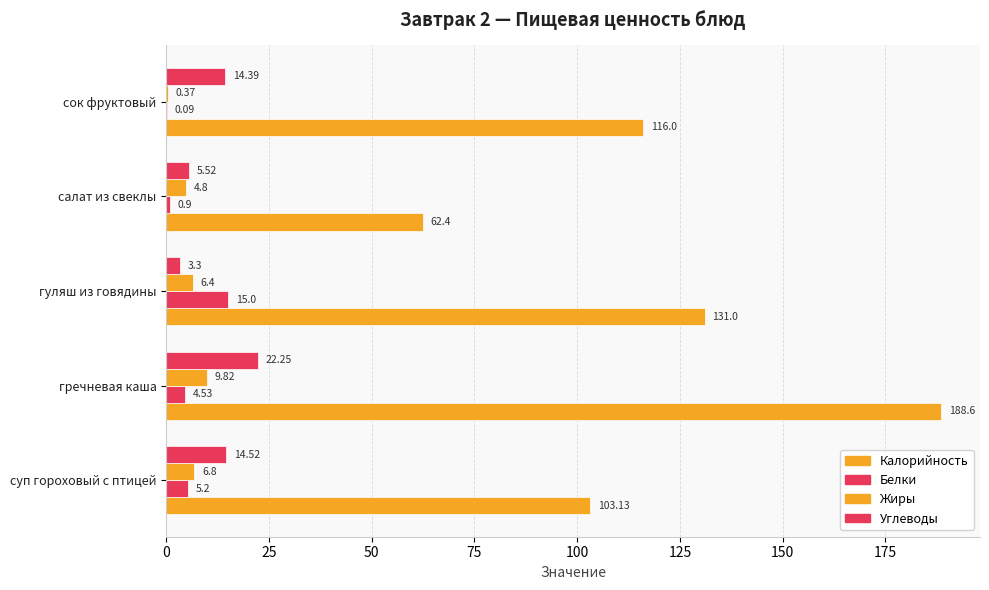

What is the value of the Жиры bar at the 3rd from the left?

6.4